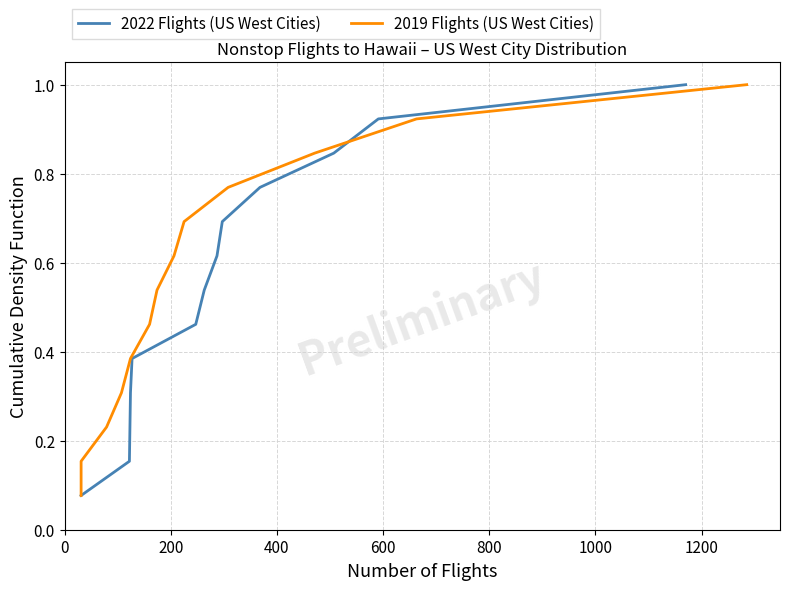

What position from the left is 0?

1